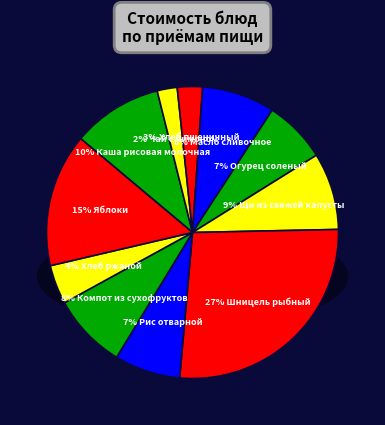

Count the number of slices in the pie.

11